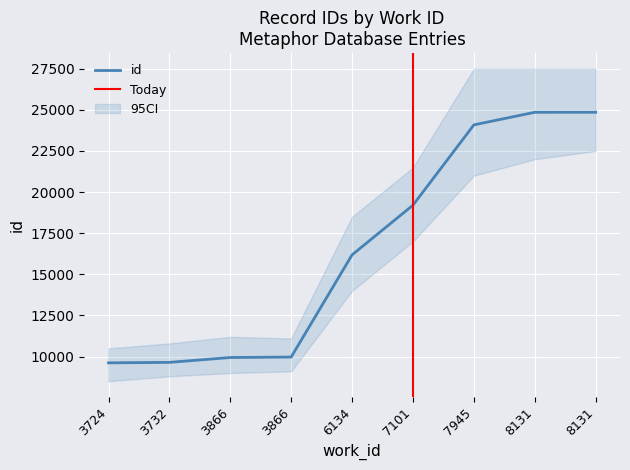

True or false: the data shows 6423 at 3724.

False